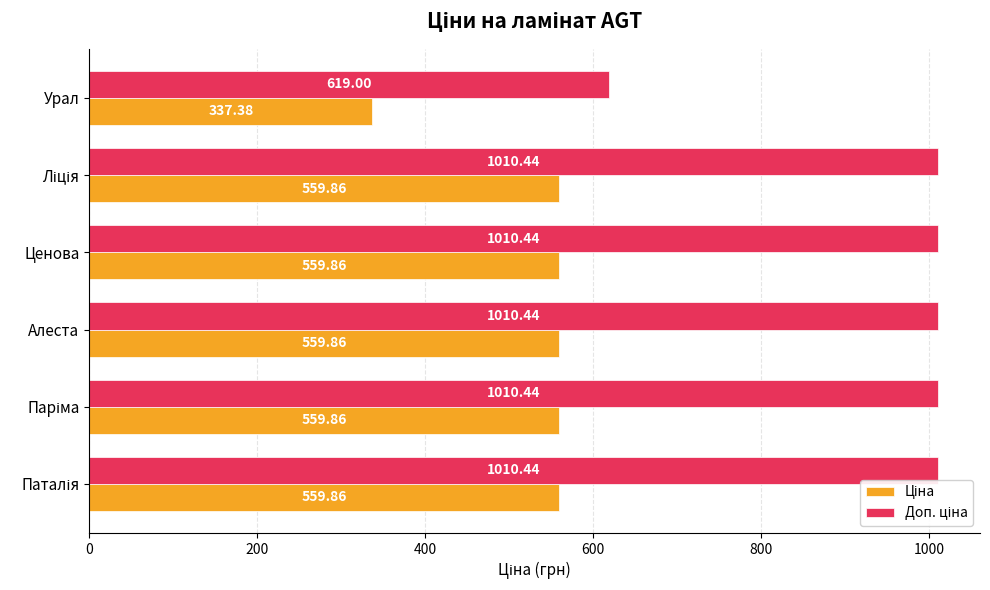

How many distinct data groups are displayed?

2